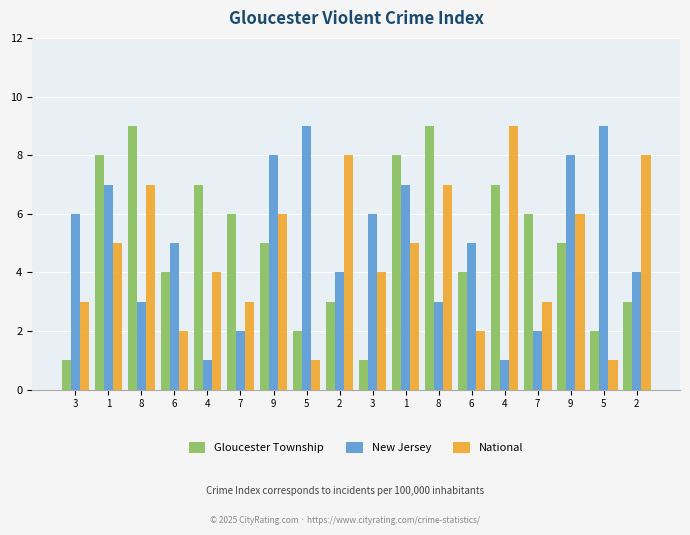

What is the minimum value shown in the chart?

1